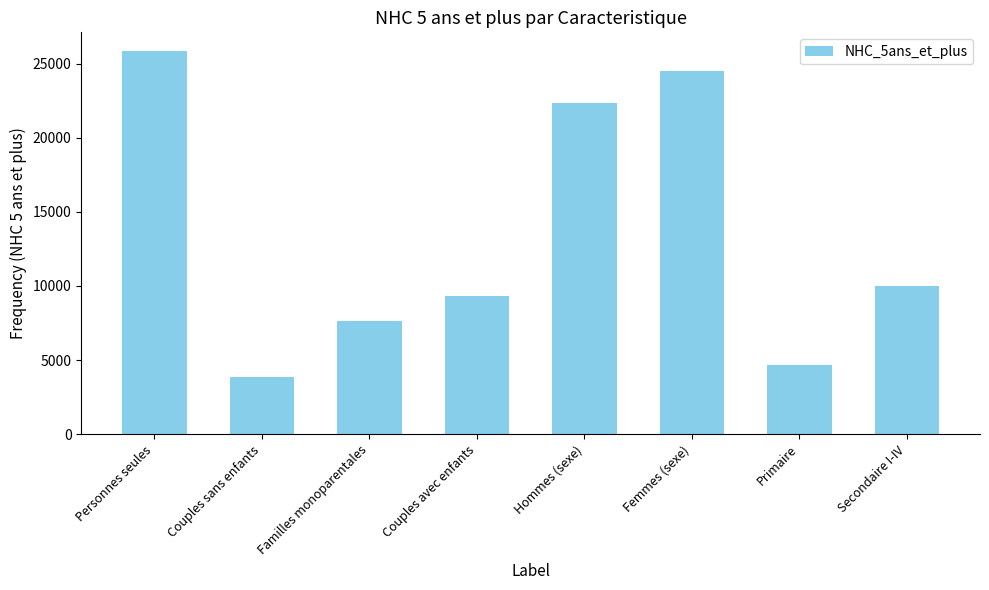

Where is the data nearest to the value 14849?

Secondaire I-IV